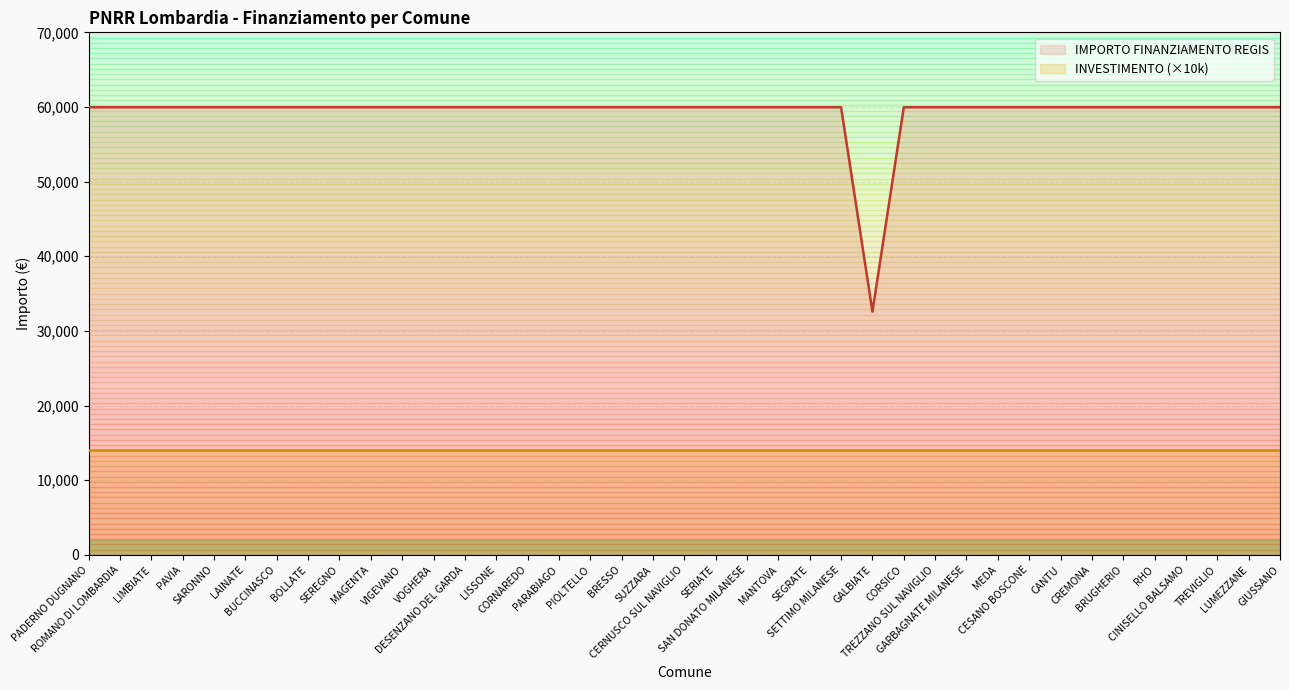

The chart shows a value of 59966 at LIMBIATE. True or false?

True